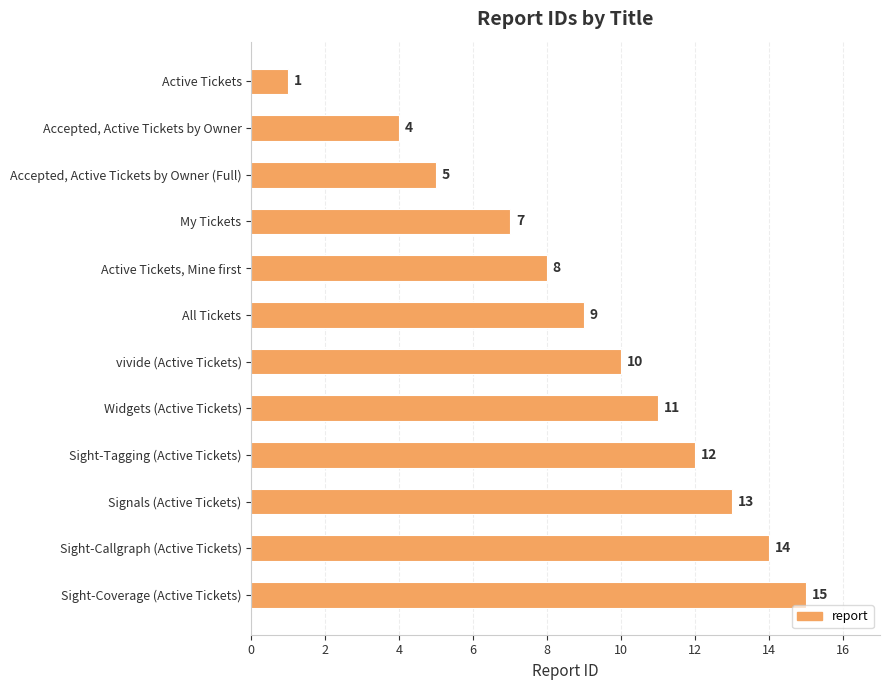

What is the difference between the maximum and minimum values?

14